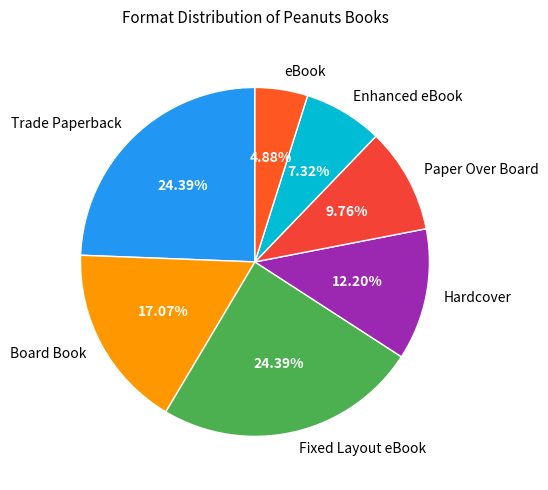

The Enhanced eBook slice represents 7% of the pie. True or false?

True